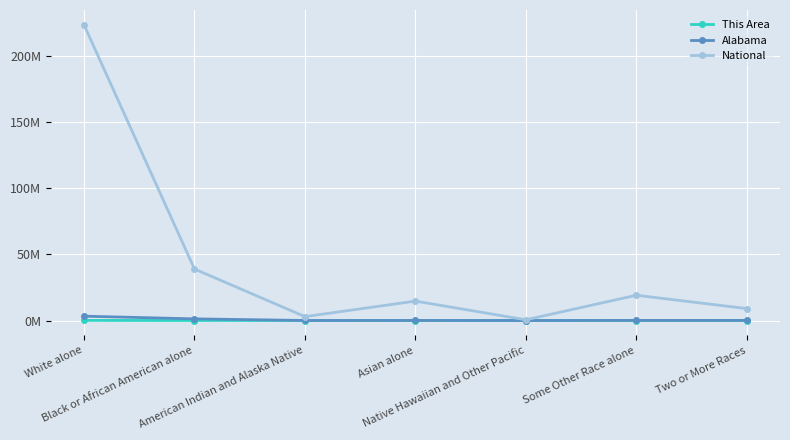

True or false: Alabama and This Area intersect in this chart.

False